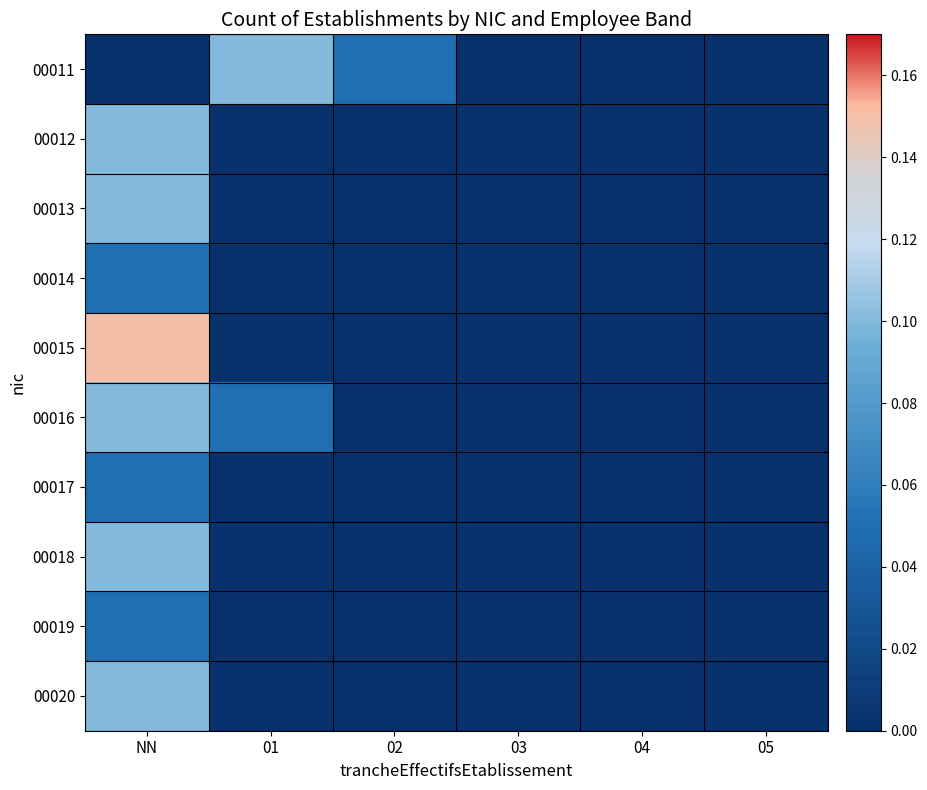

Which category has the highest value across all series?

NN